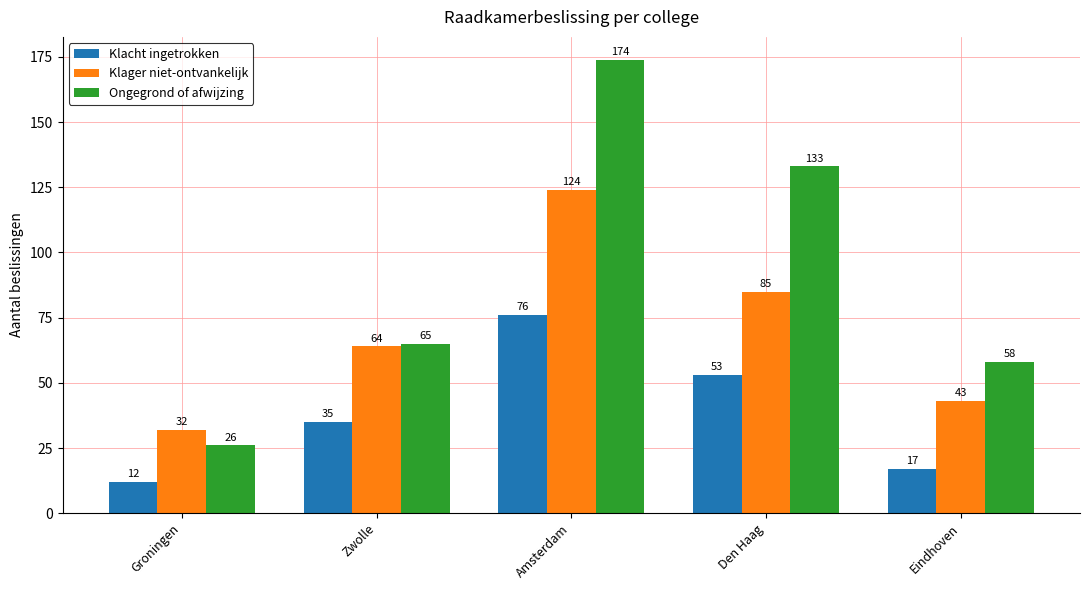

How many groups of bars are there?

5